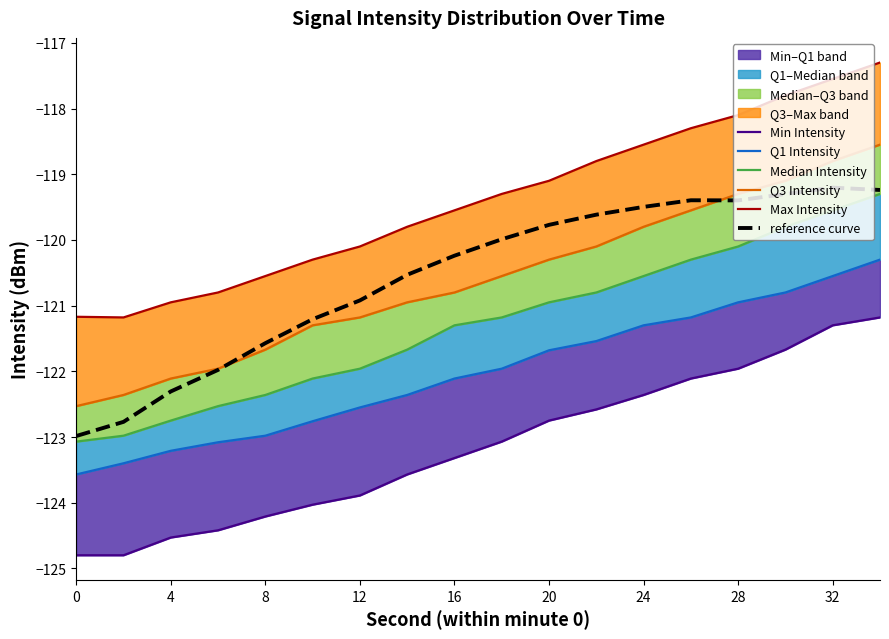

The reference curve series shows -119.2 at 32. True or false?

True